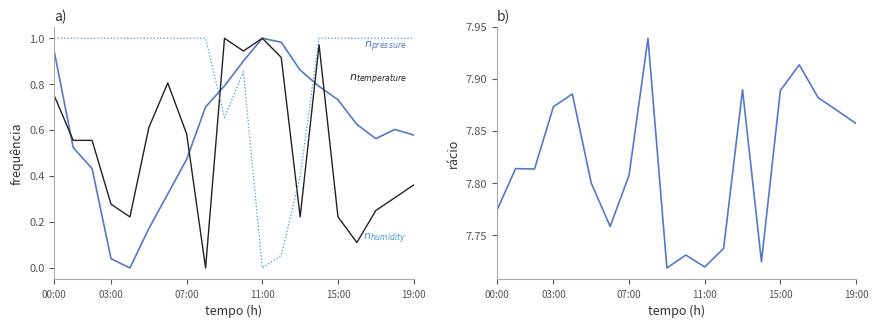

What is the highest value of the $n_{temperature}$ series?

1.0